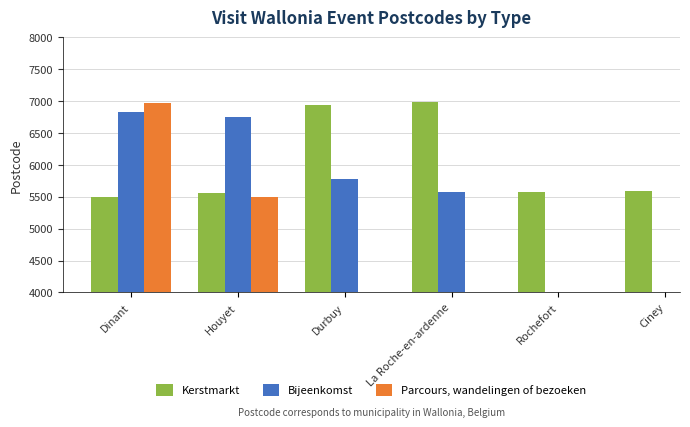

Which category has the highest value in the Kerstmarkt series?

La Roche-en-ardenne